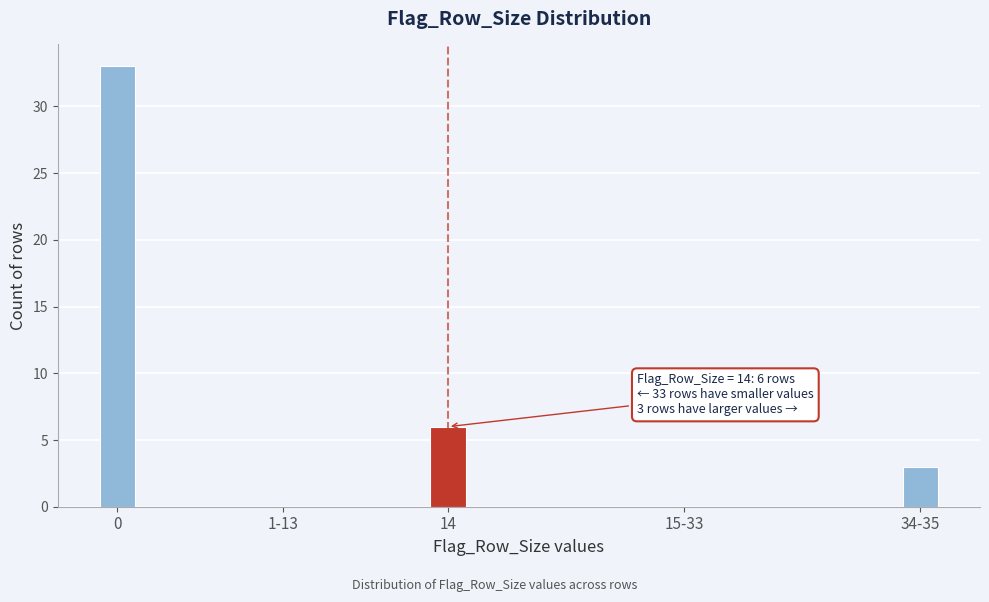

Reading left to right, list all the values displayed in this chart.

0=33	1-13=0	14=6	15-33=0	34-35=3